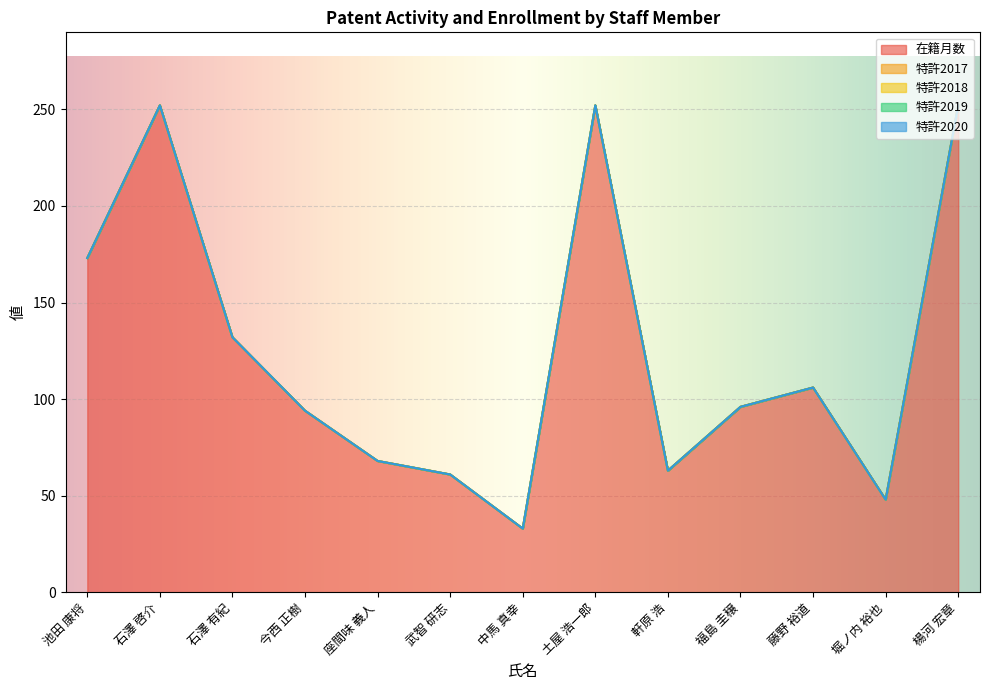

True or false: 特許2017 and 特許2019 intersect in this chart.

False